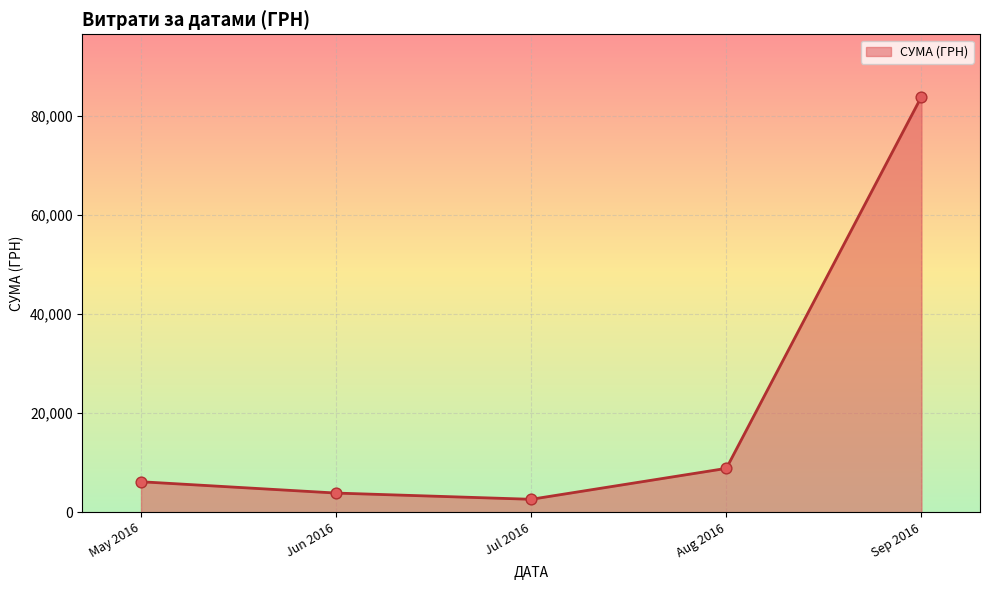

Which has a higher value, Sep 2016 or Aug 2016?

Sep 2016